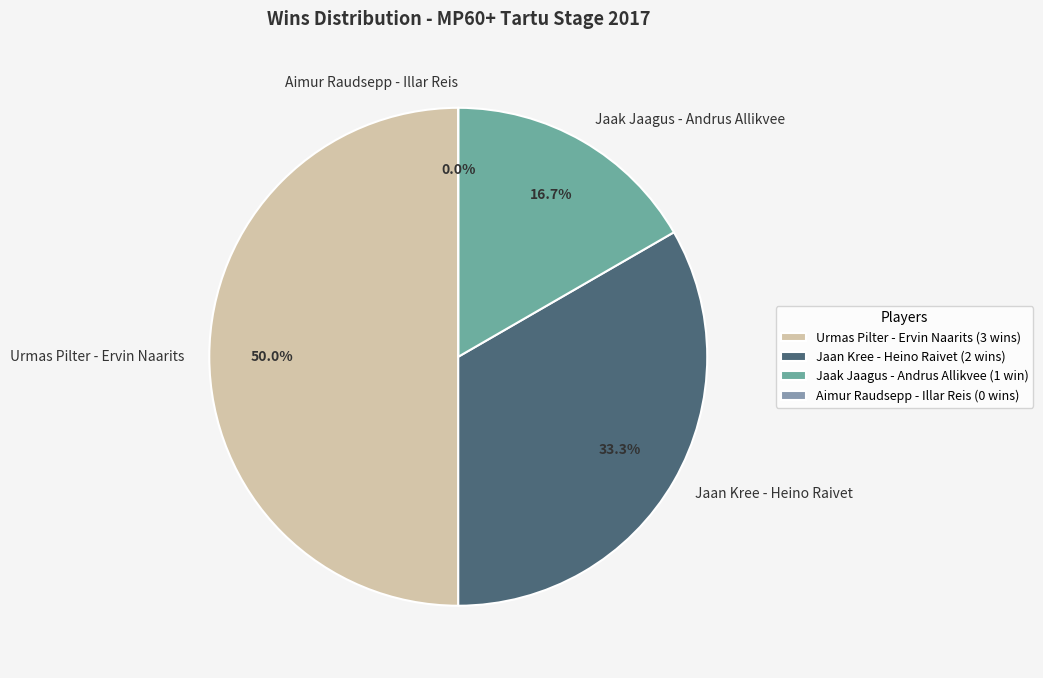

True or false: Jaak Jaagus - Andrus Allikvee accounts for 11% of the total.

False